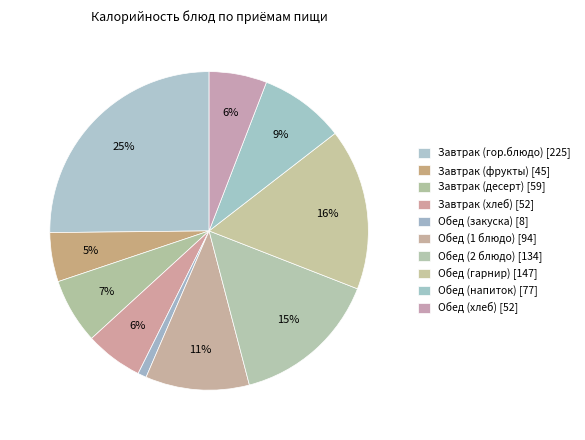

What percentage is the Обед (гарнир) slice, to the nearest percent?

16%